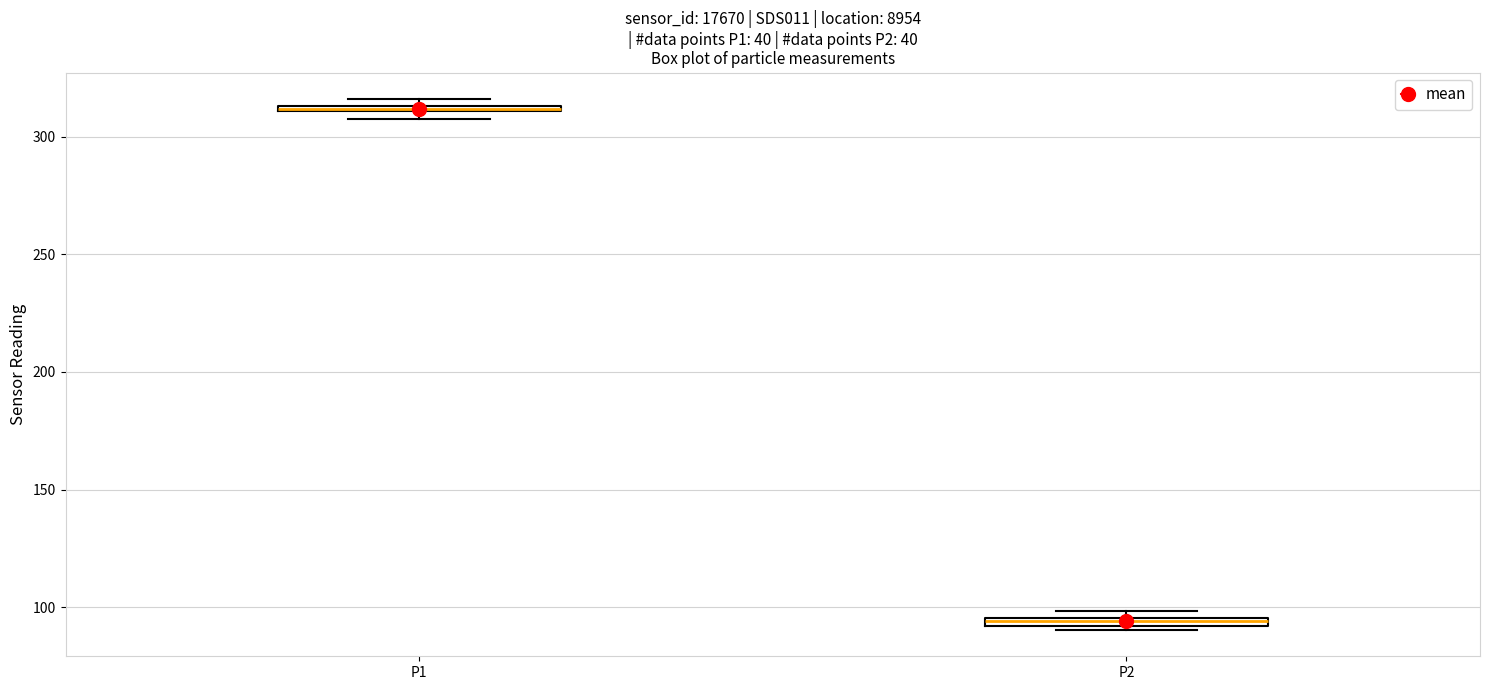

Which box's median line is the lowest?

P2